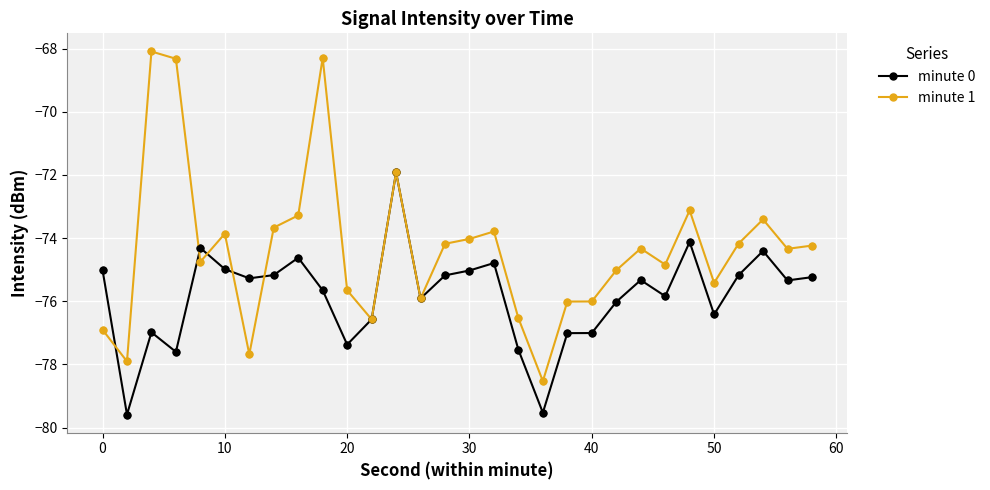

Which series has the largest total across all categories?

minute 1